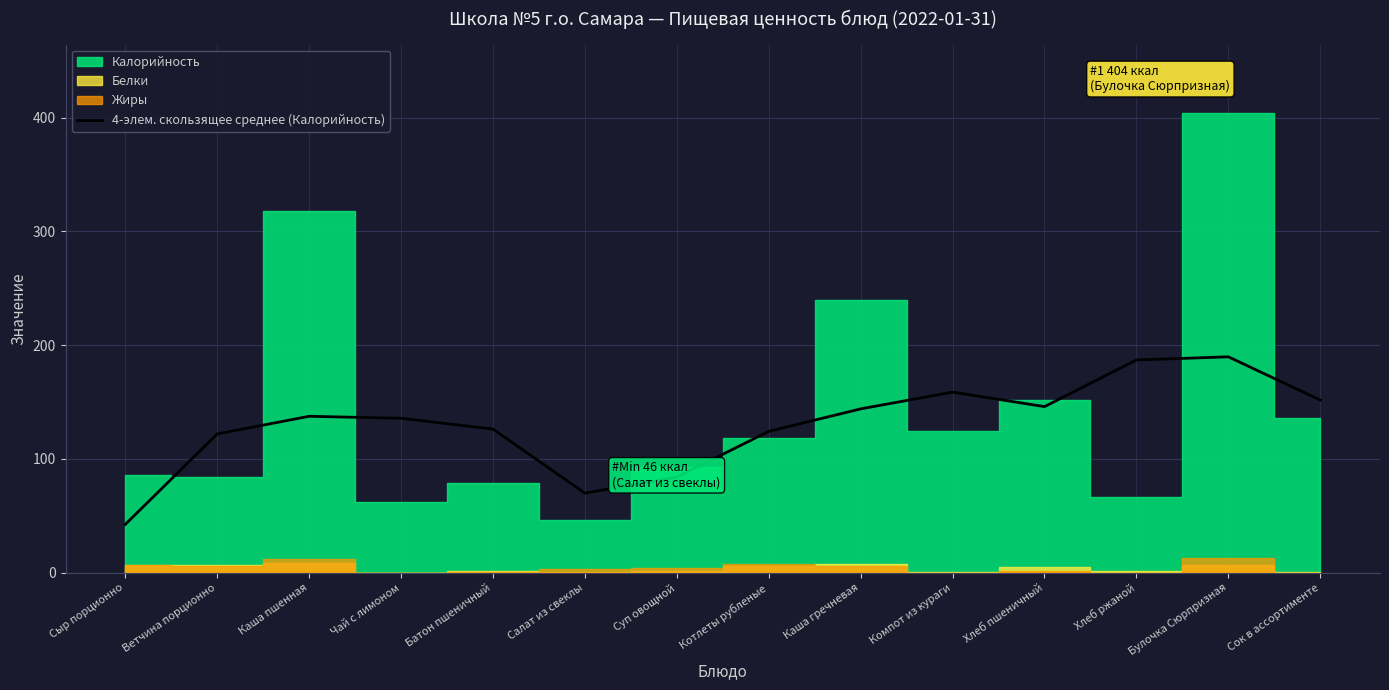

The value of 4-элем. скользящее среднее (Калорийность) at Ветчина порционно is 122.0. True or false?

True